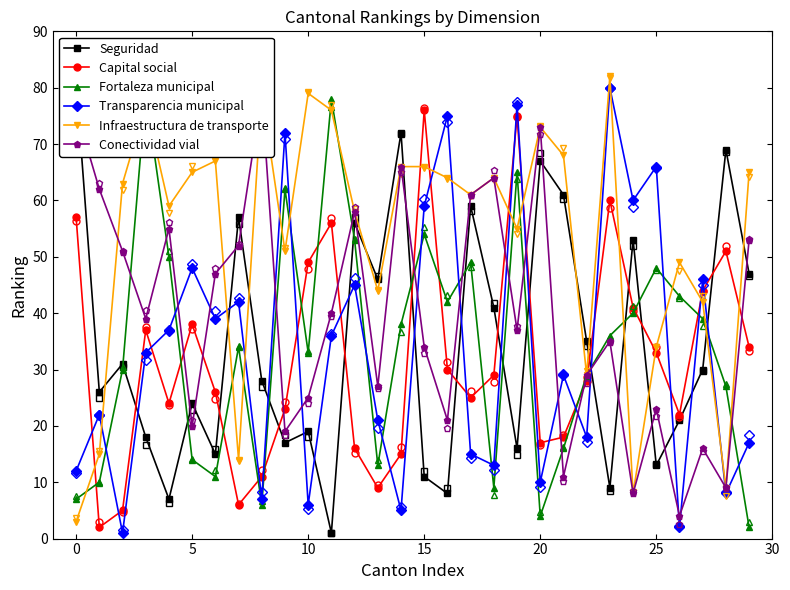

Which series ends up on top after the final intersection of Infraestructura de transporte and Capital social?

Infraestructura de transporte